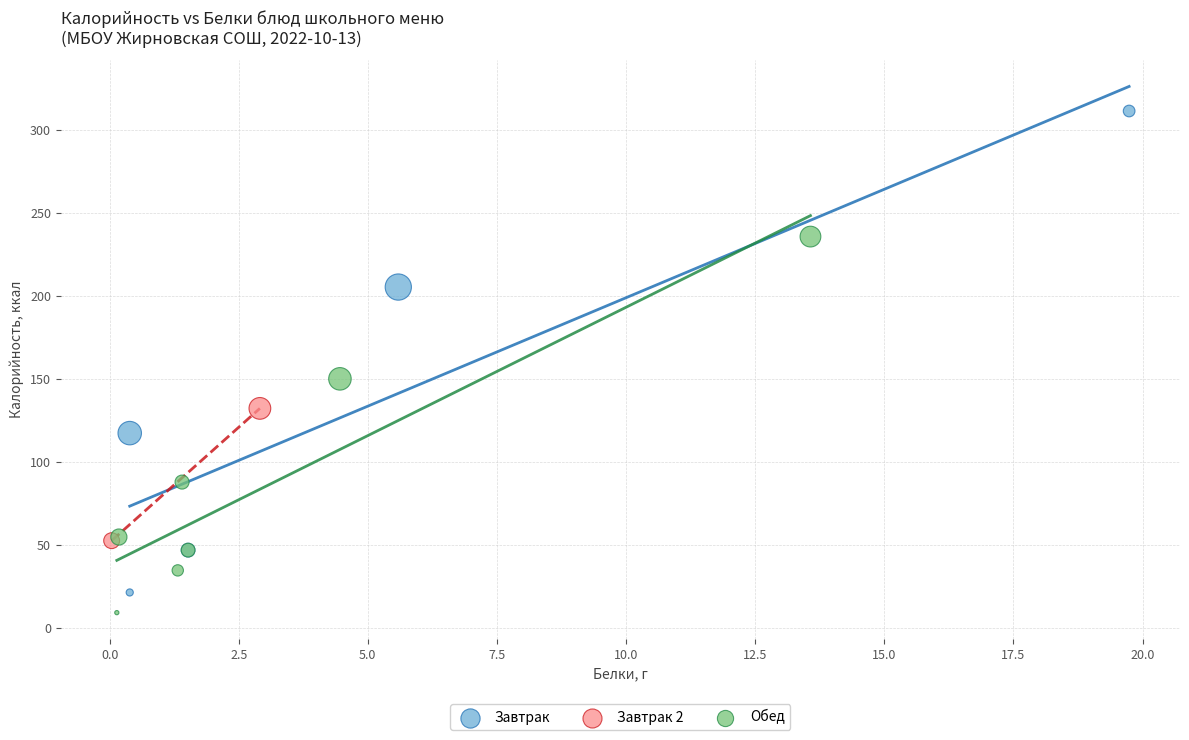

Which series has the largest Y range (max minus min)?

Завтрак